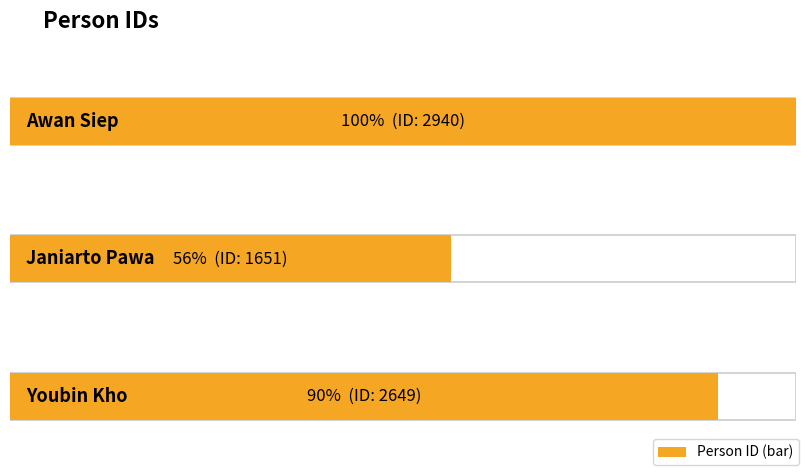

Count the values in the range 1651 to 2940.

3